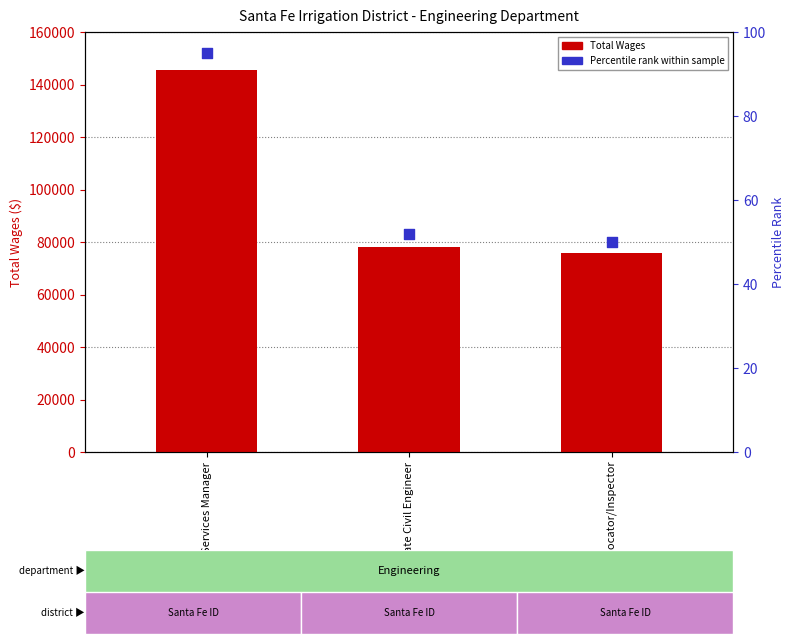

Which series reaches the minimum Y coordinate?

Percentile rank within sample